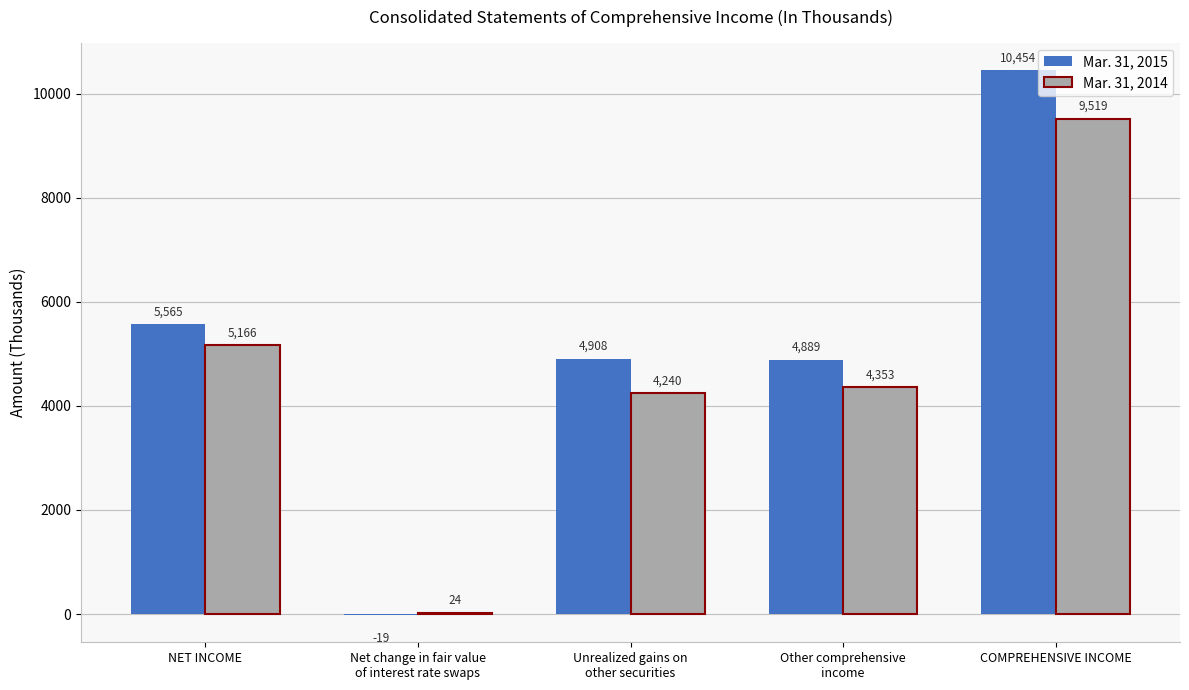

Where does the Mar. 31, 2014 series first go above 4353?

NET INCOME